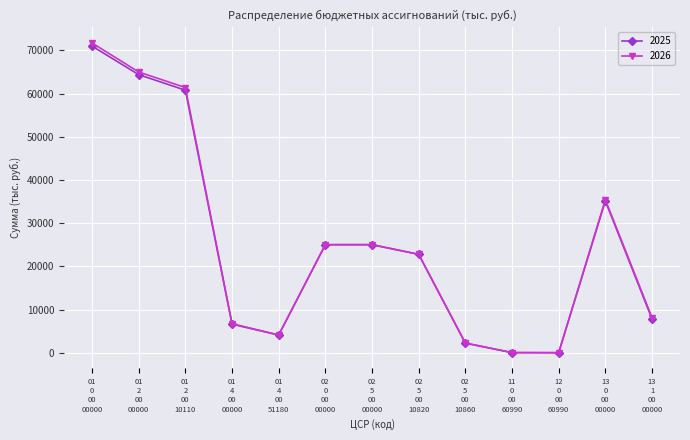

True or false: 2025 has more than 2 interior local peaks.

False